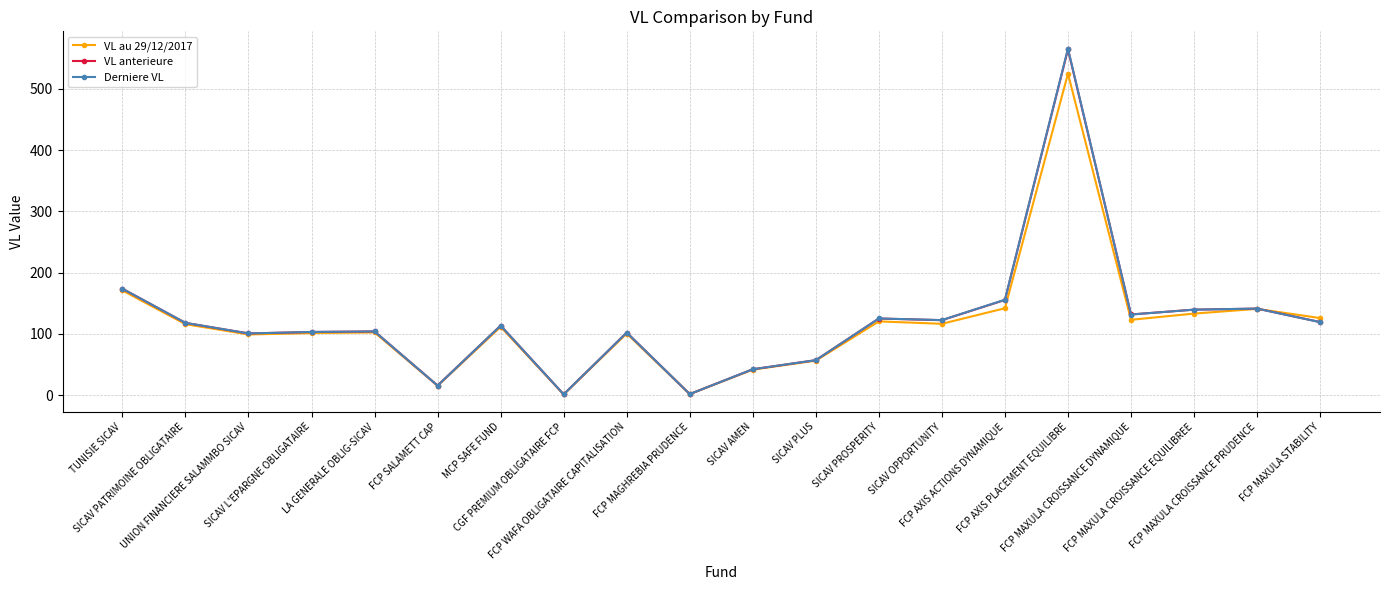

What are all the series names shown in the legend?

VL au 29/12/2017, VL anterieure, Derniere VL